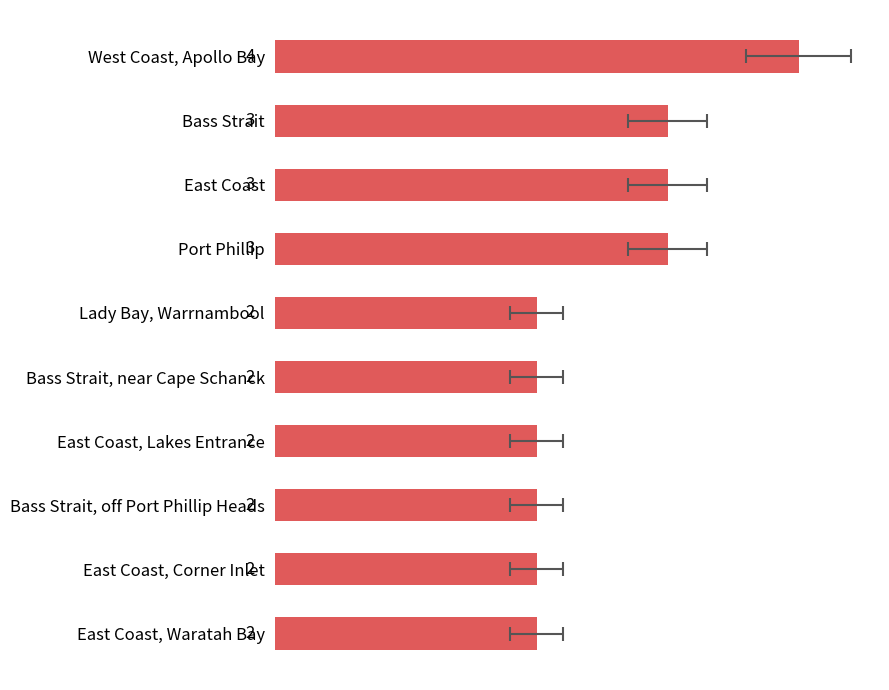

What is the difference between the maximum and minimum values?

2